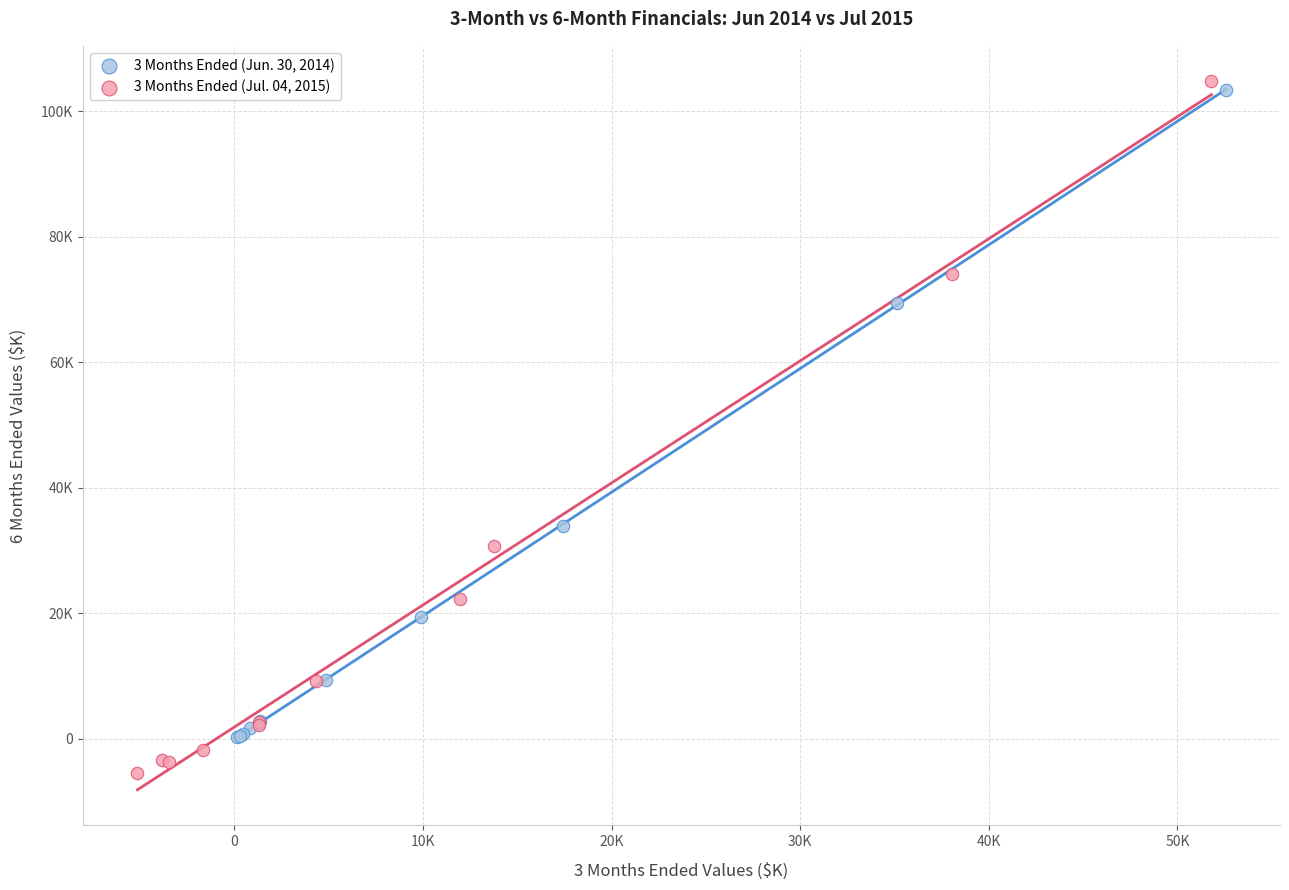

What are all the series names shown in the legend?

3 Months Ended (Jun. 30, 2014), 3 Months Ended (Jul. 04, 2015)